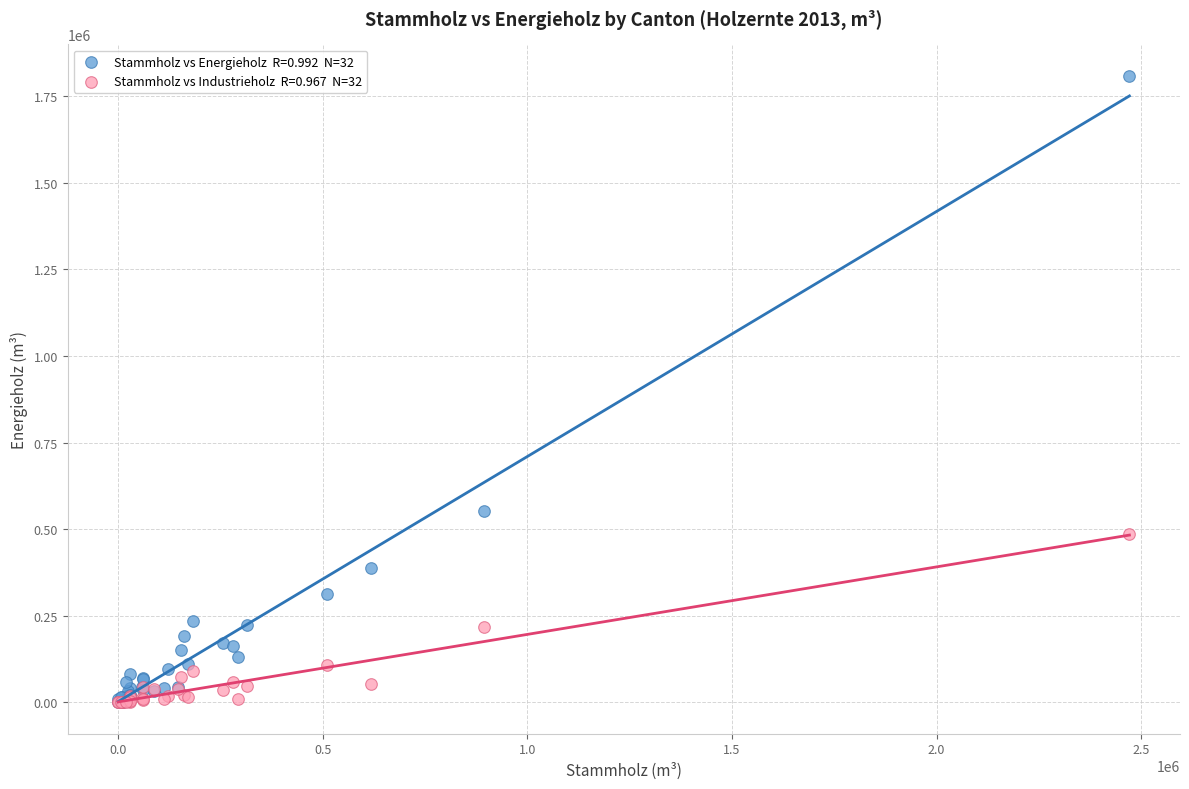

Across all series, what Y value is closest to 904726?

551288